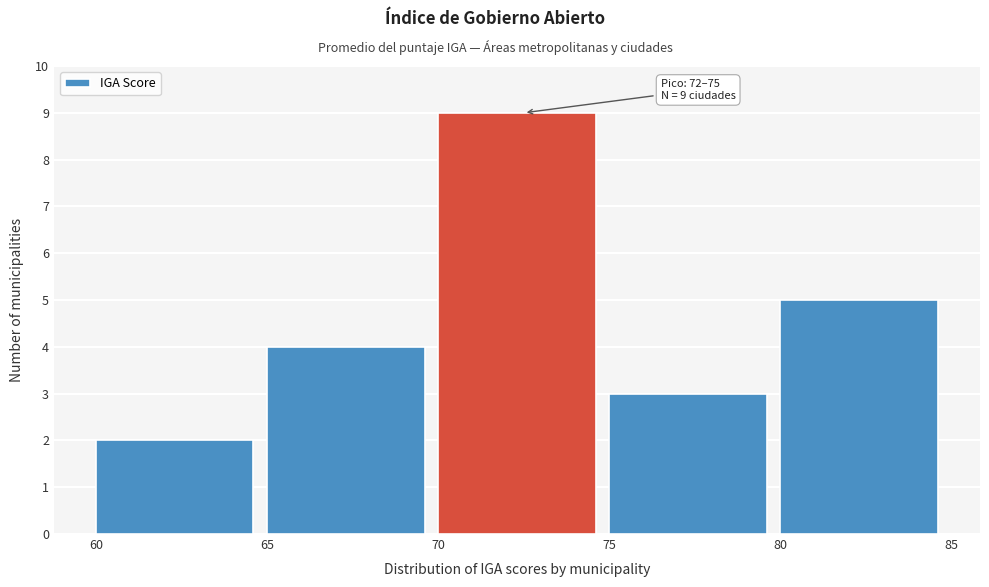

Over which range of the x-axis is the bar tallest?

70 to 75